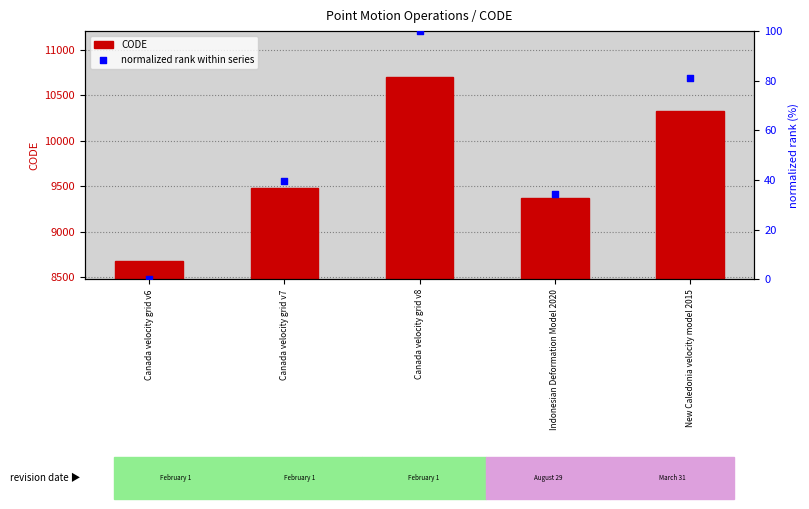

Which series has the largest Y range (max minus min)?

CODE